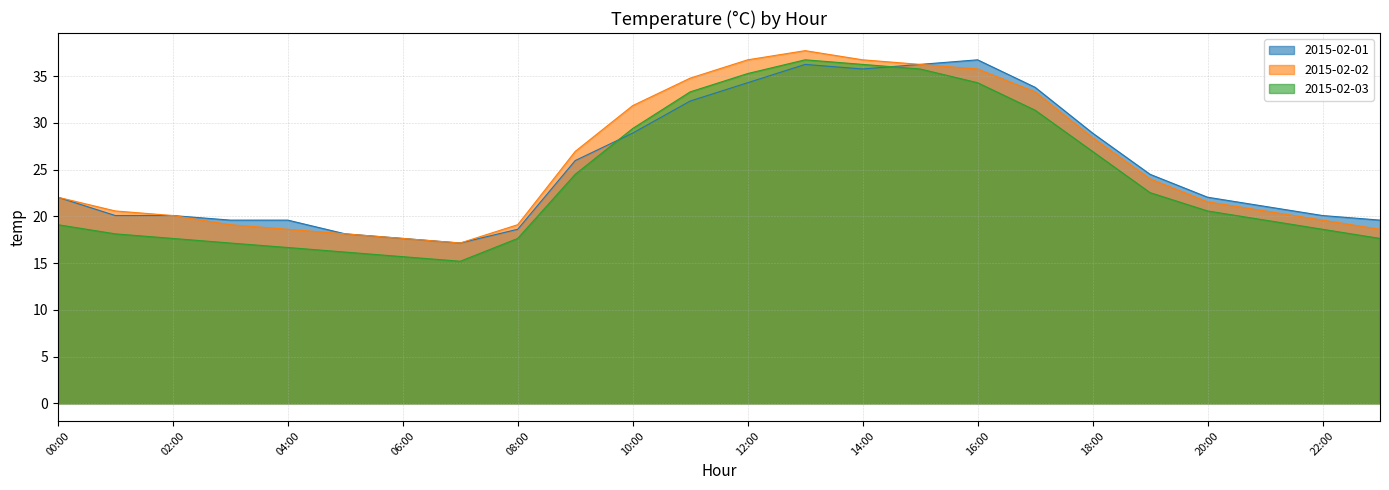

How many data points in 2015-02-02 are less than 22?

12